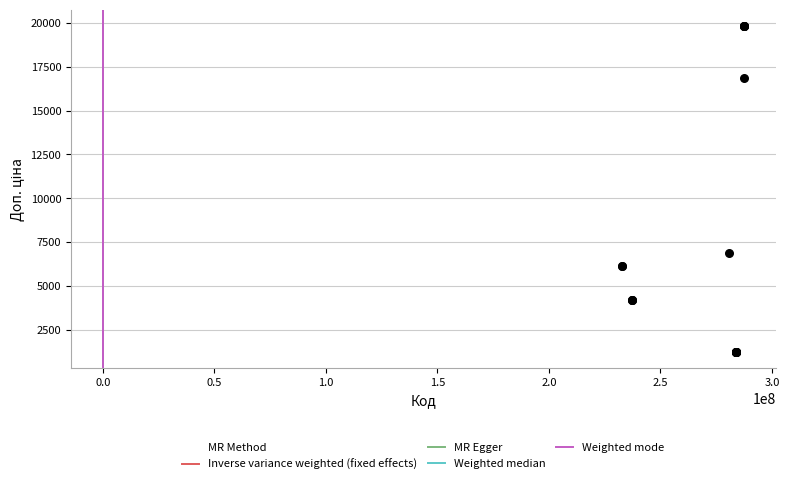

What Y value in the scatter plot is closest to 10529?

6879.5